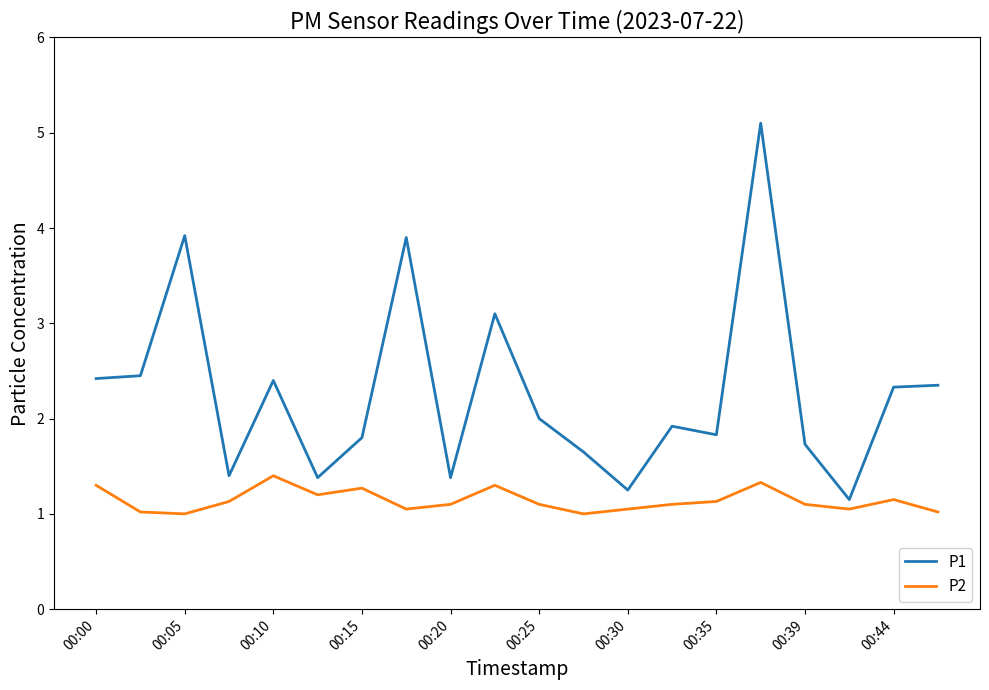

How many lines are shown in the chart?

2